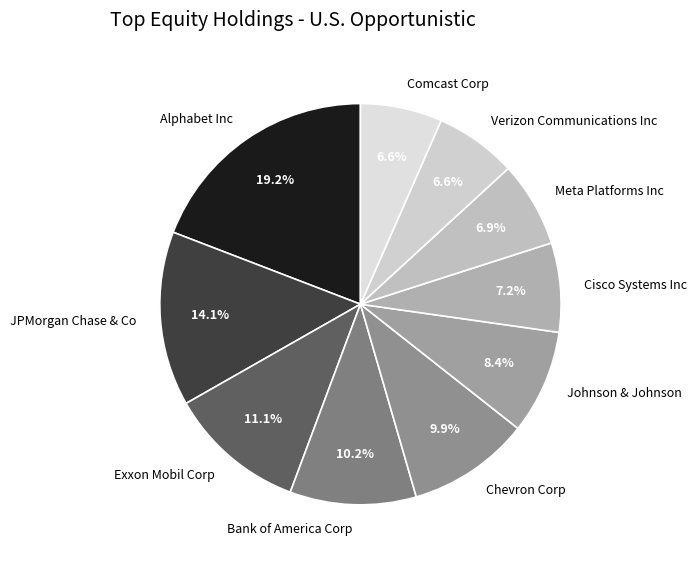

Approximately how many times larger is the value at Verizon Communications Inc compared to Cisco Systems Inc?

0.9